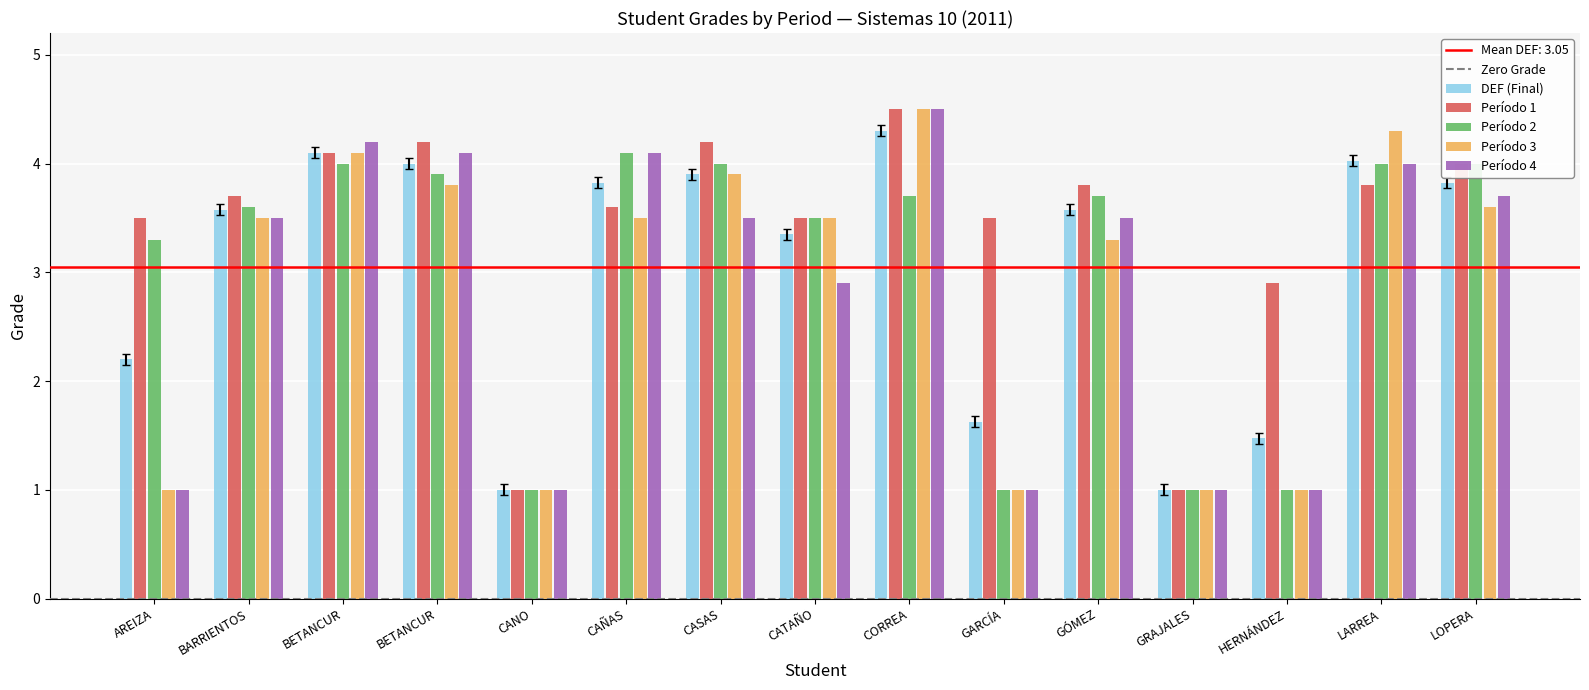

What is the difference between the maximum and minimum values in the Período 3 series?

3.5